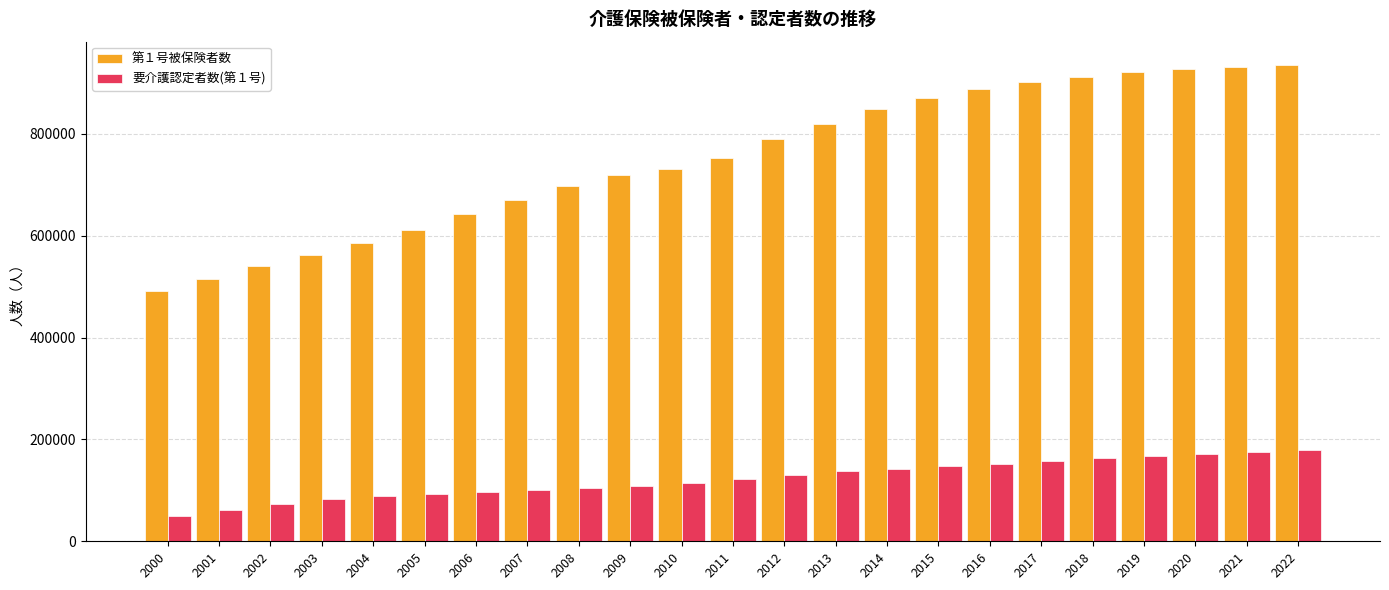

What is the difference between the second highest and minimum values in the 要介護認定者数(第１号) series?

125761